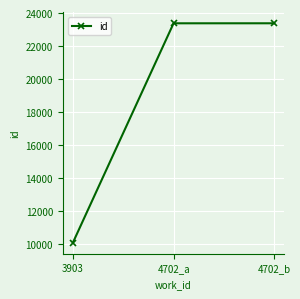

What is the sum of all values?

56846